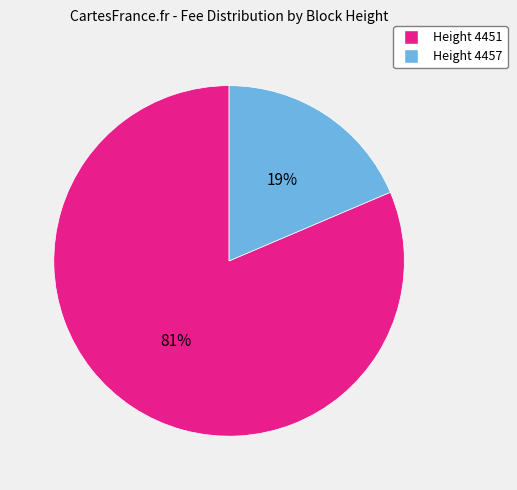

Which category accounts for the majority?

Height 4451